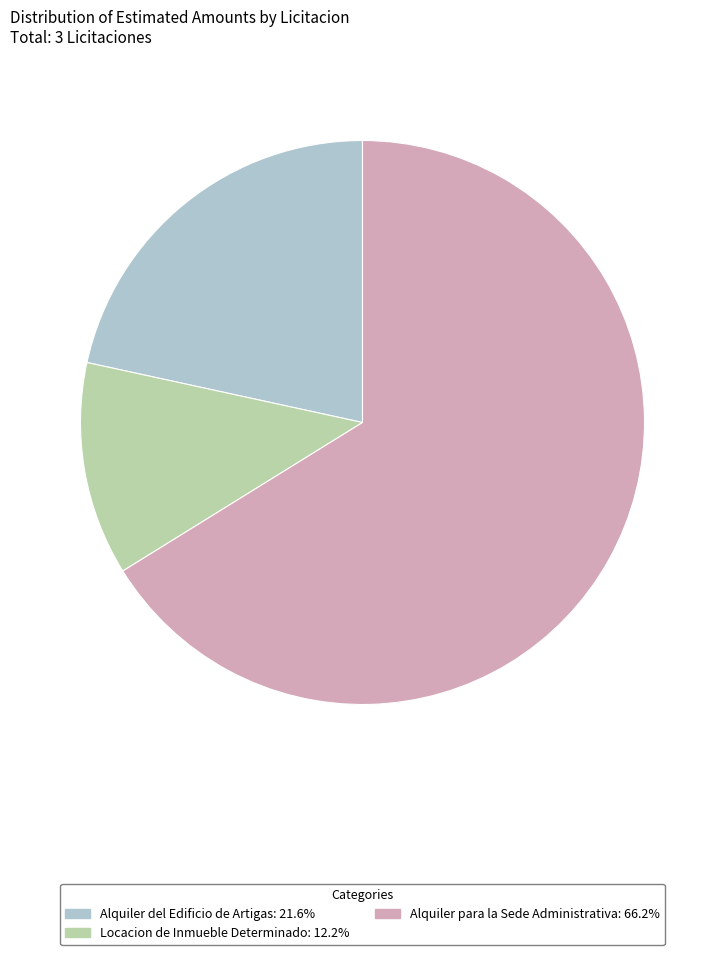

Is there any slice that represents more than half of the pie?

Yes